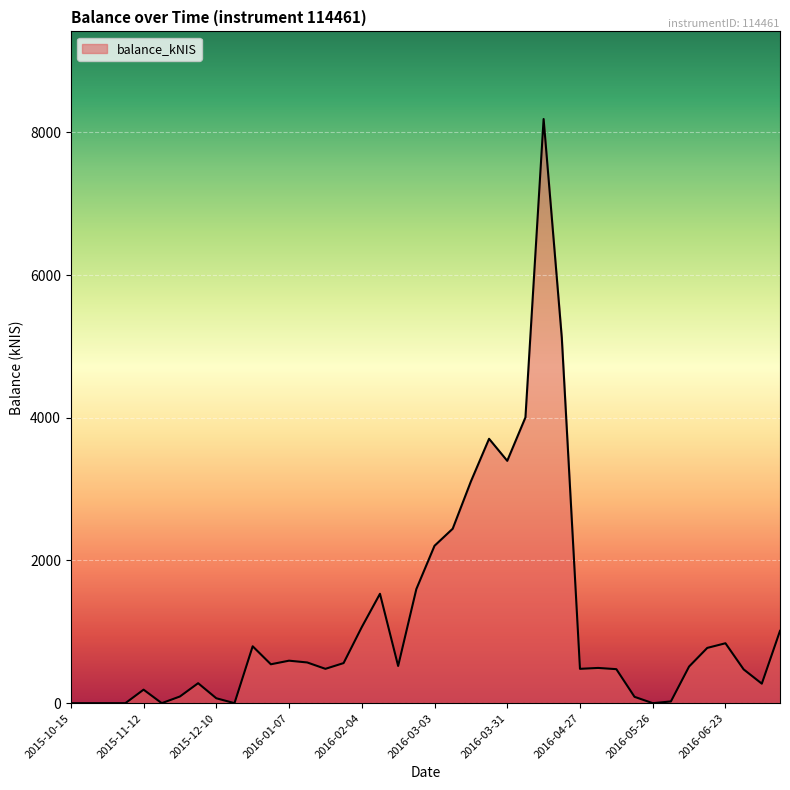

What is the difference between the maximum and minimum values?

8188.4